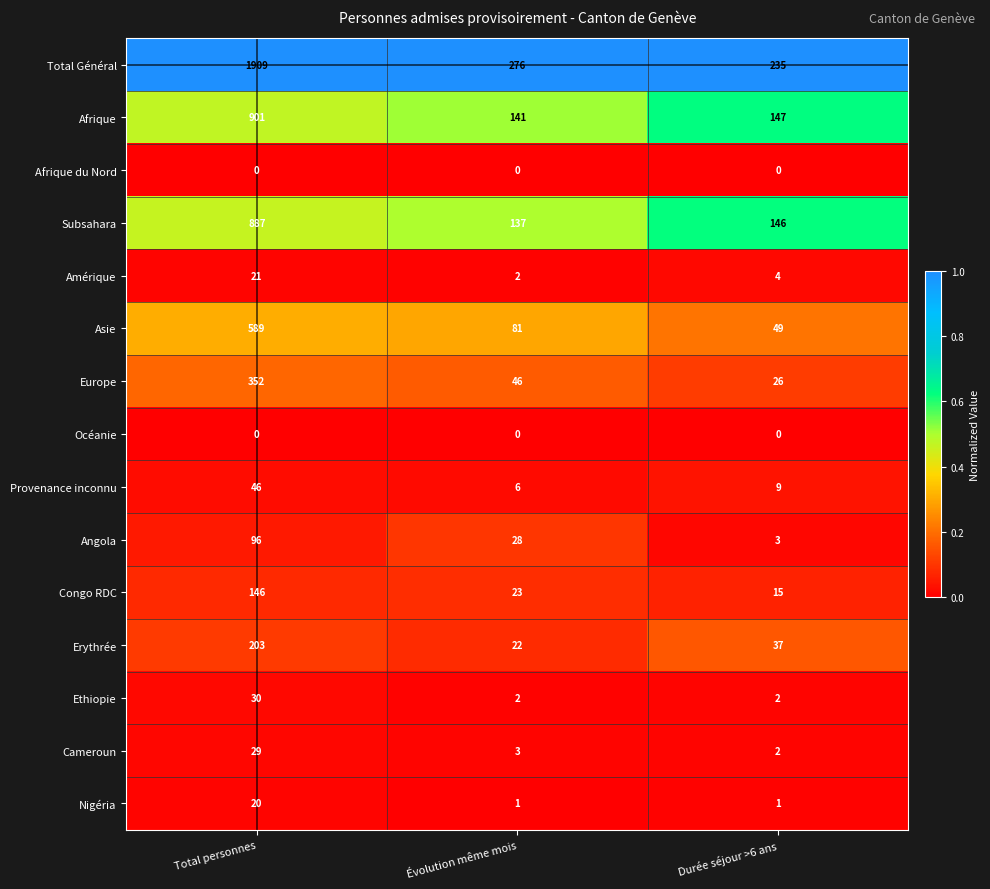

At which label does Subsahara reach its minimum?

Évolution même mois